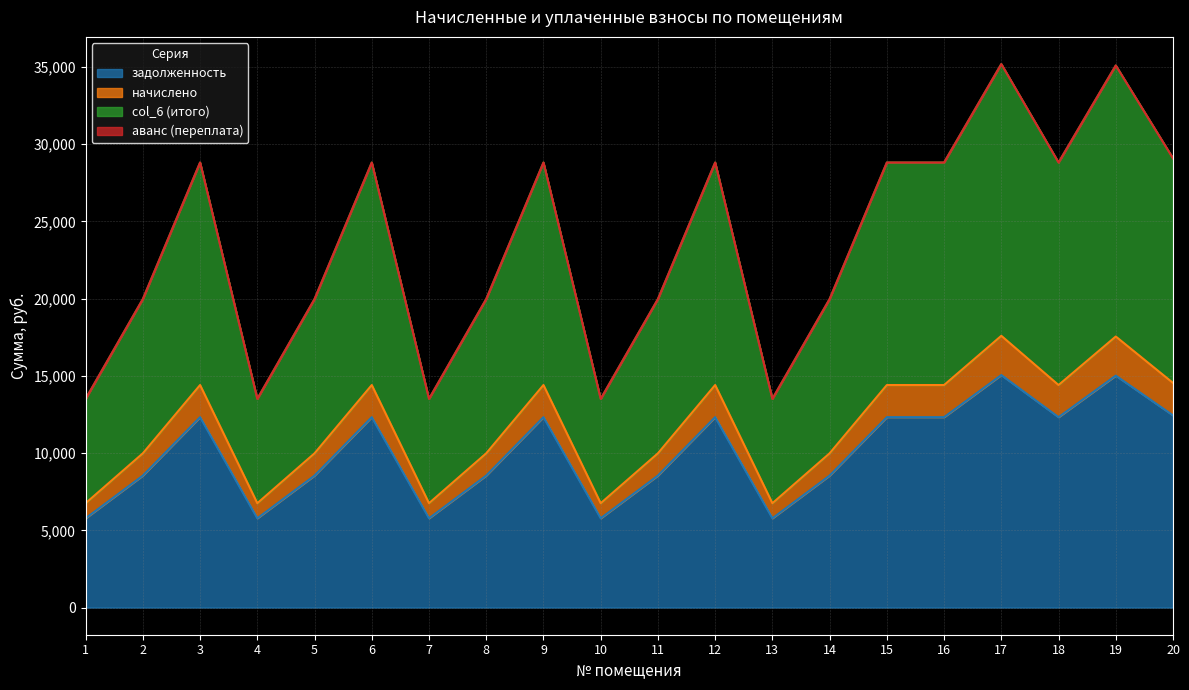

What is the maximum value for задолженность?

15052.8